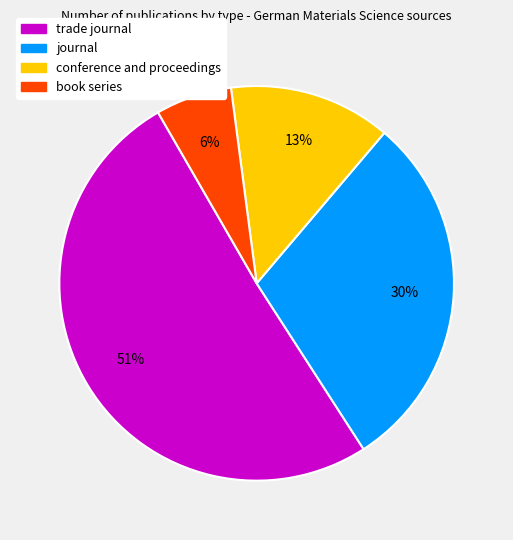

Combined, do book series and trade journal account for over 50%?

Yes